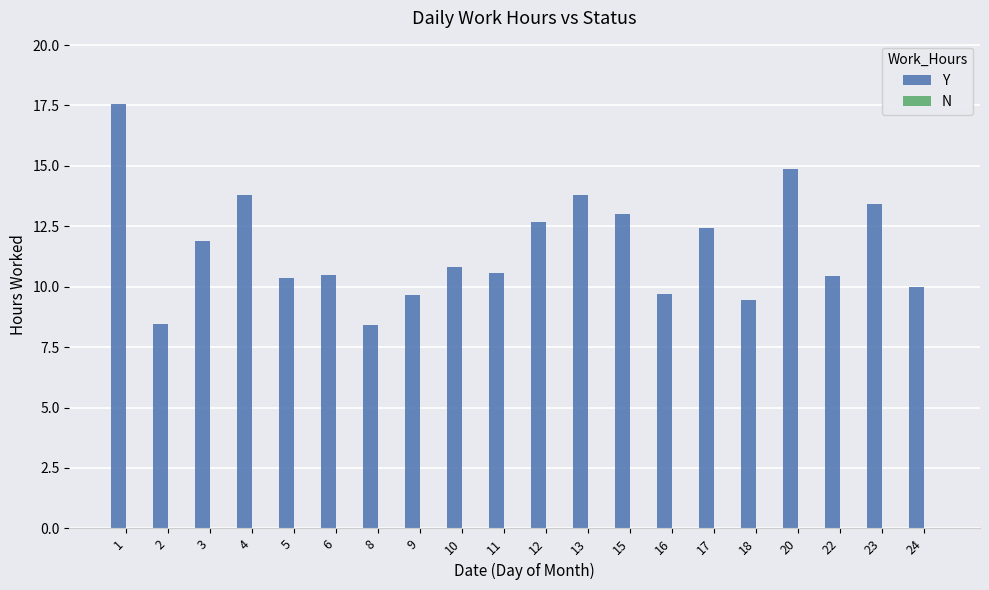

Between 16 and 15, which is larger?

15